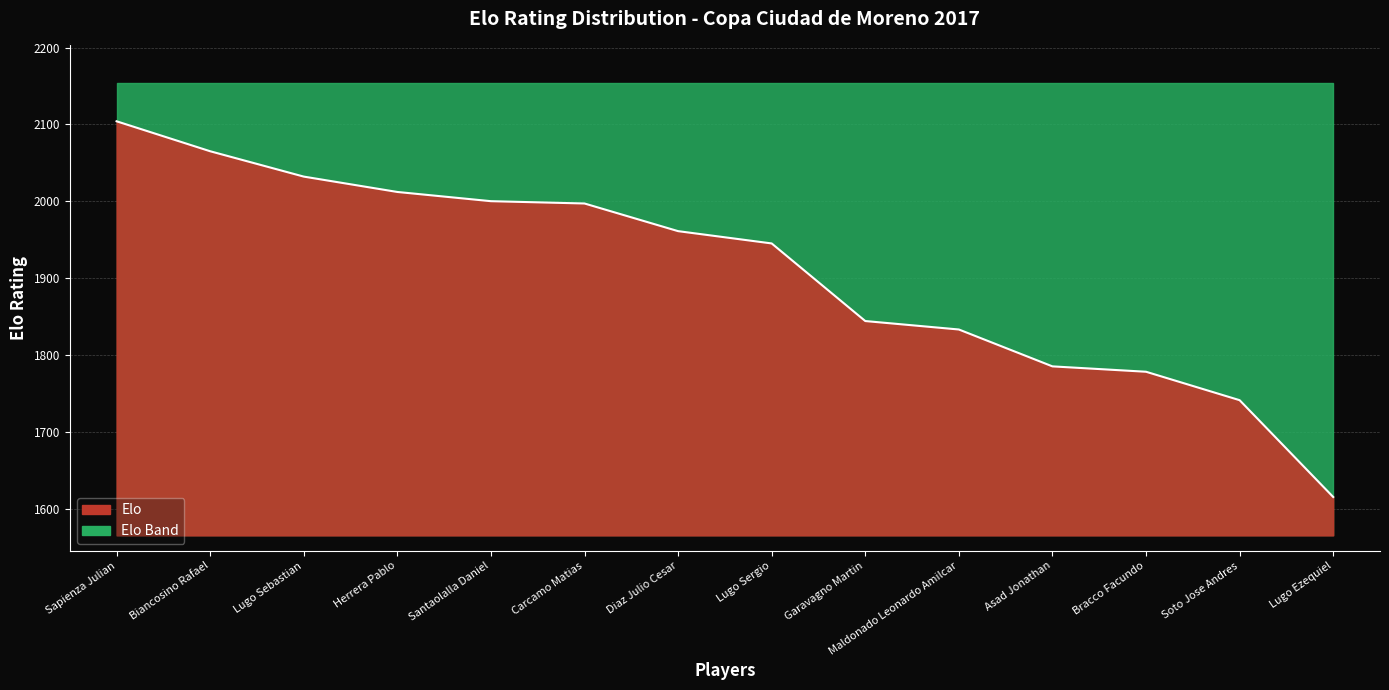

Does the chart have visible grid lines?

Yes